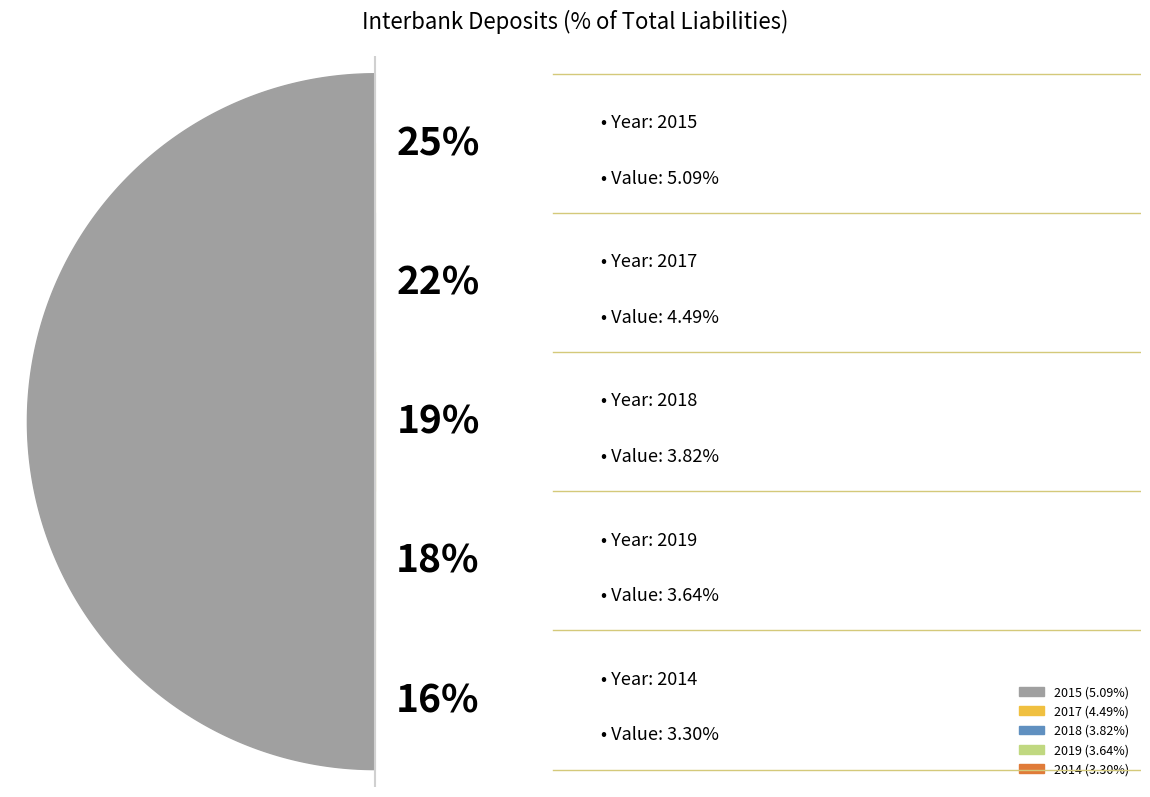

Which category has the biggest portion of the pie?

2015